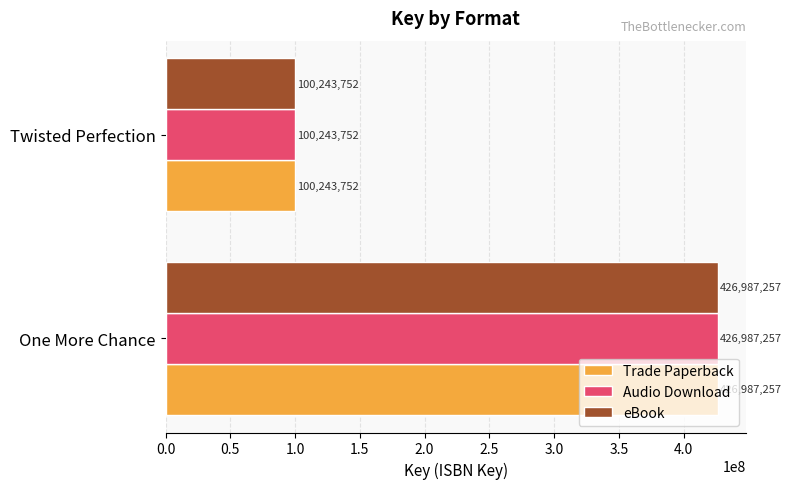

What is the maximum value for Trade Paperback?

426987257